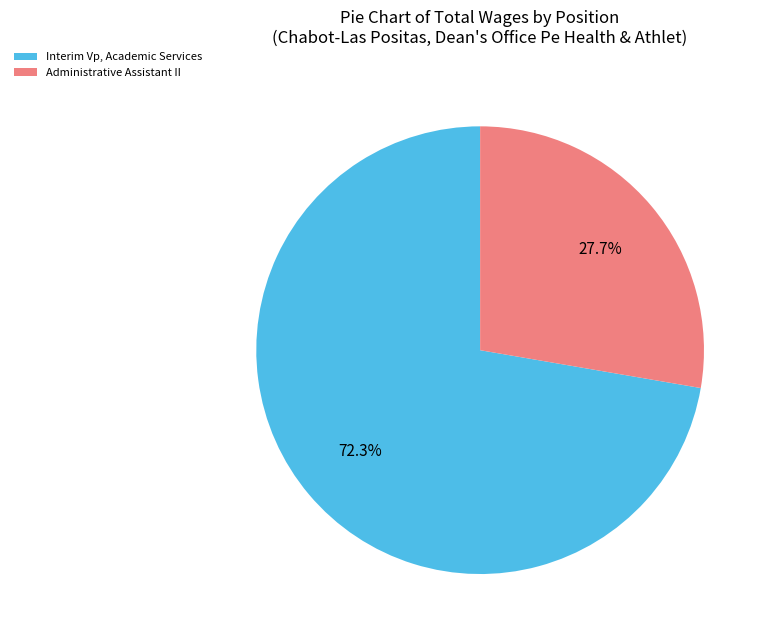

What is the ratio of the value at Interim Vp, Academic Services to the value at Administrative Assistant II?

2.6